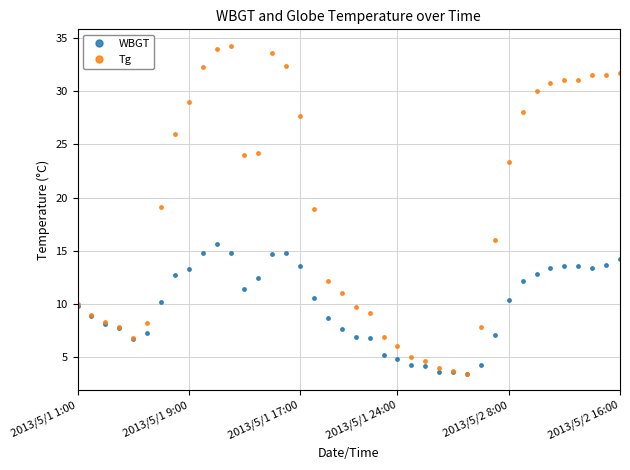

At how many categories does at least one series exceed 33?

3